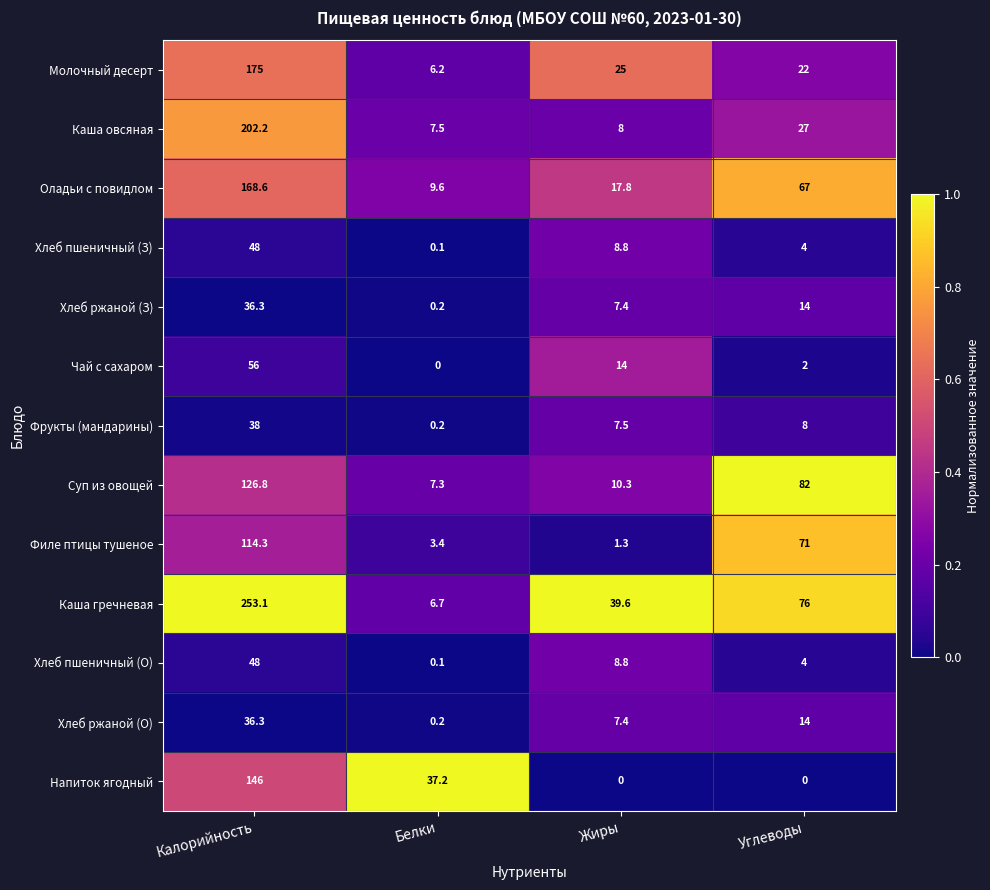

What is the average value of the Хлеб ржаной (З) series?

14.5